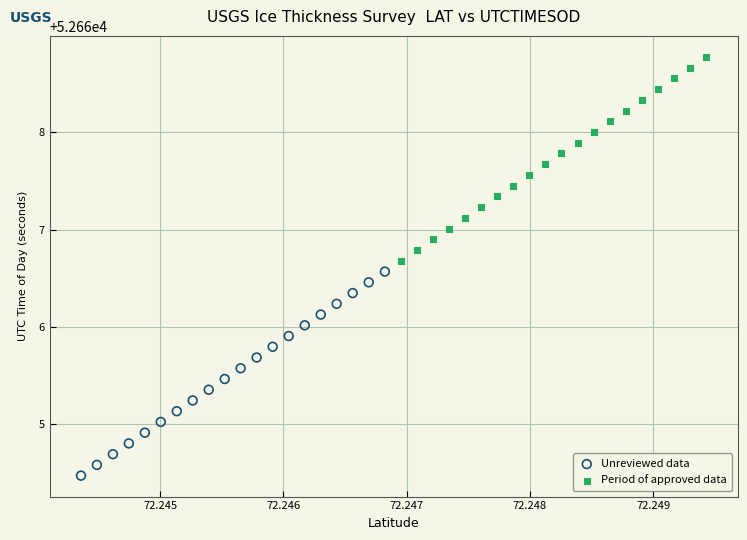

What are all the series names shown in the legend?

Unreviewed data, Period of approved data